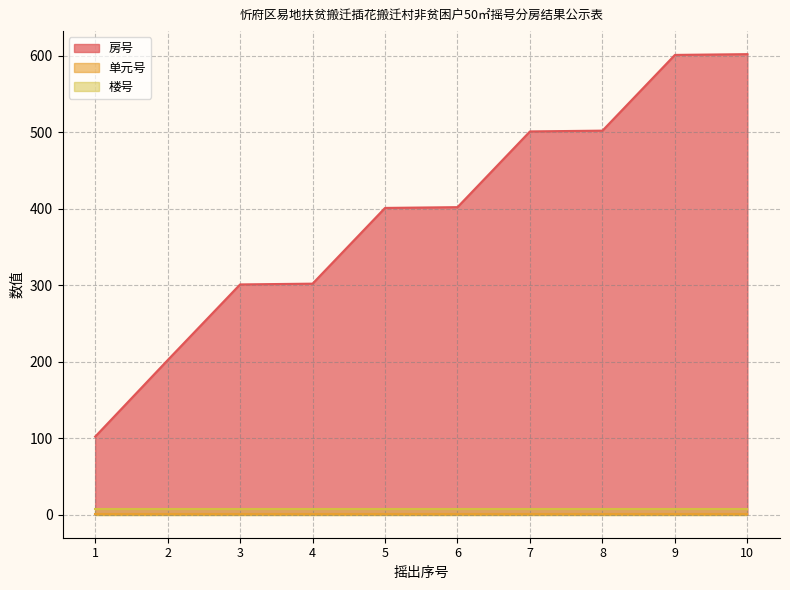

Rank the series by their maximum value, from lowest to highest.

单元号, 楼号, 房号